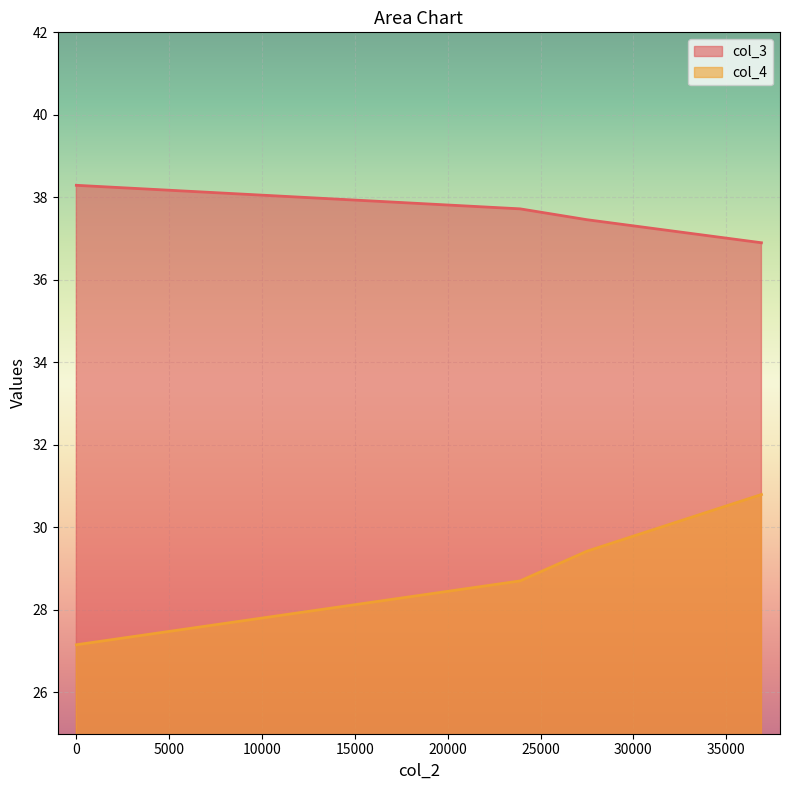

What are all the series names shown in the legend?

col_3, col_4